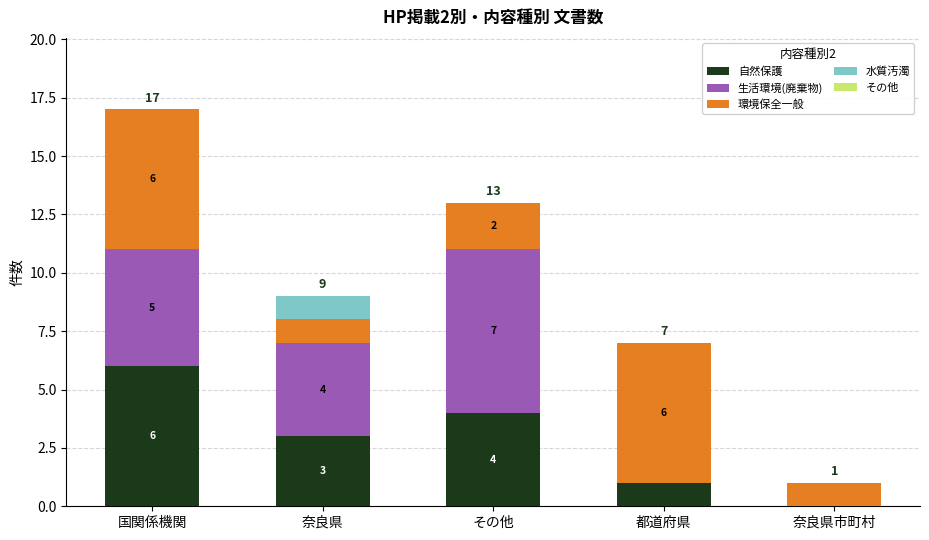

How many data points does each series have?

5